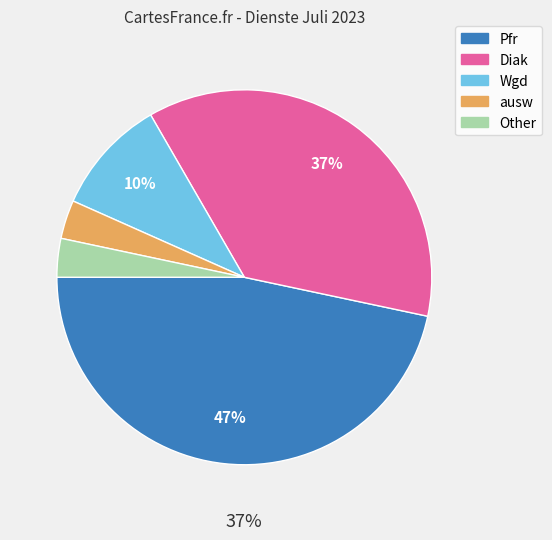

Between Wgd and ausw, which is larger?

Wgd